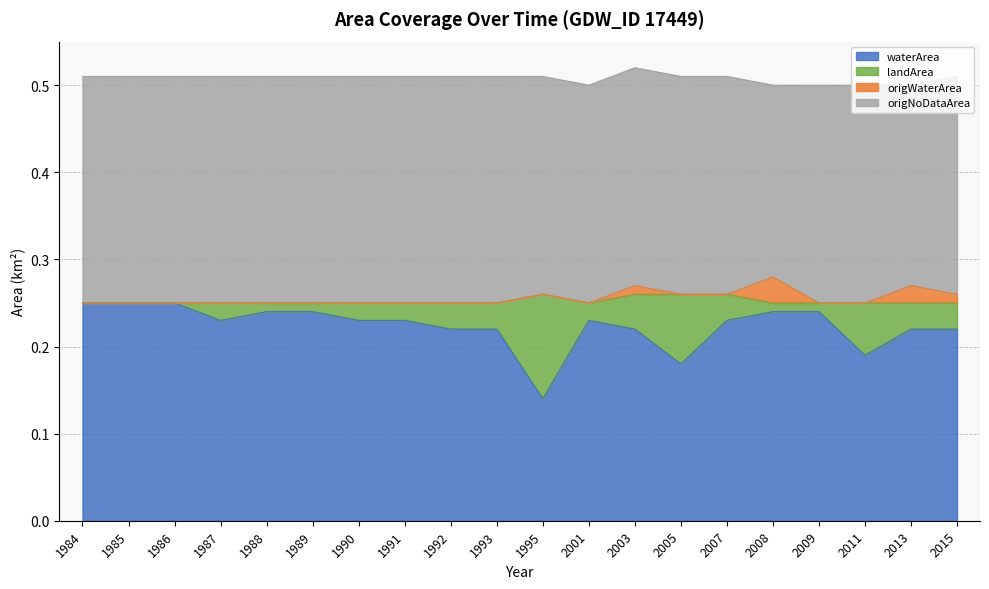

At which label does landArea reach its peak?

1995